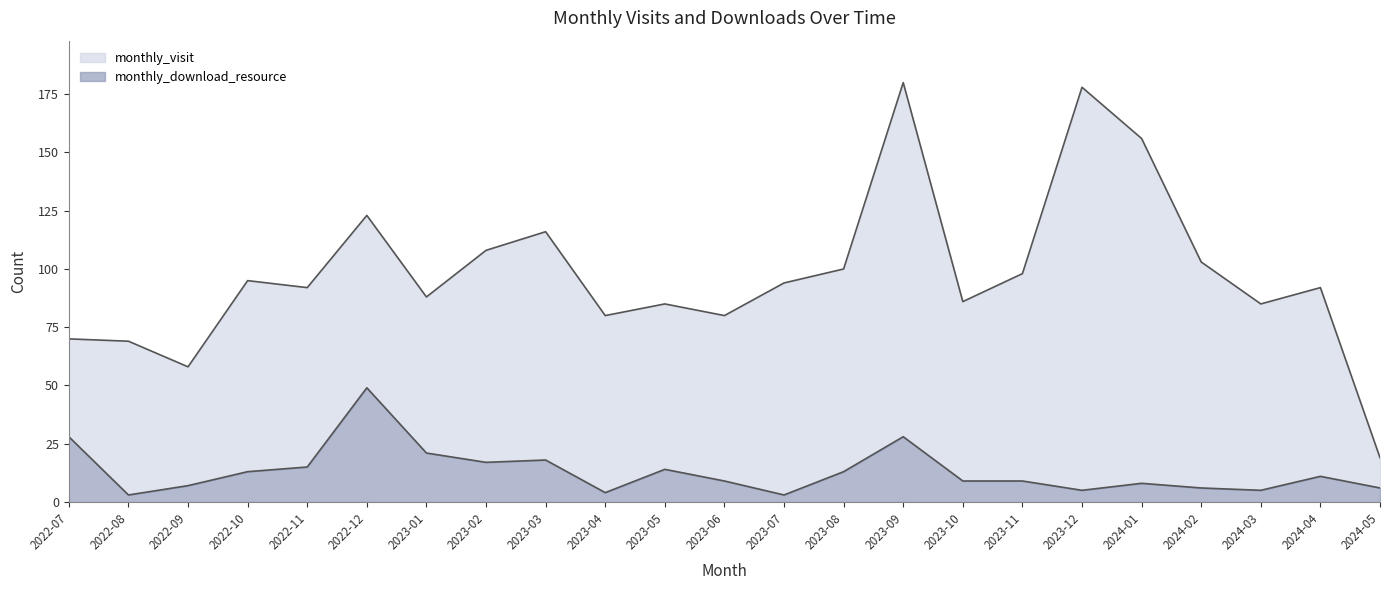

Which has a higher value, 2022-12 or 2024-02?

2022-12